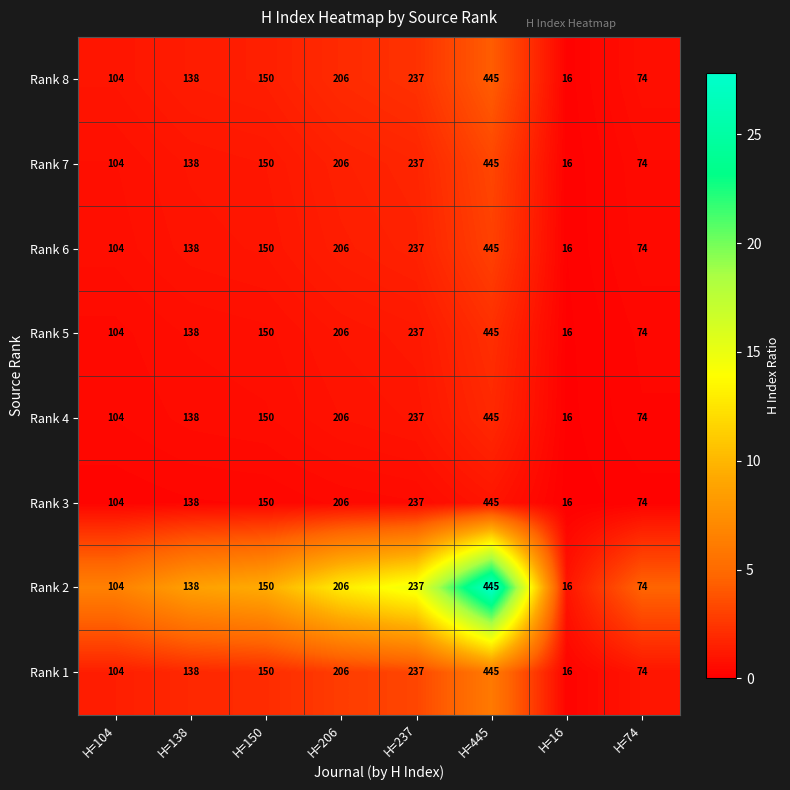

The value of Rank 6 at H=16 is 9. True or false?

False